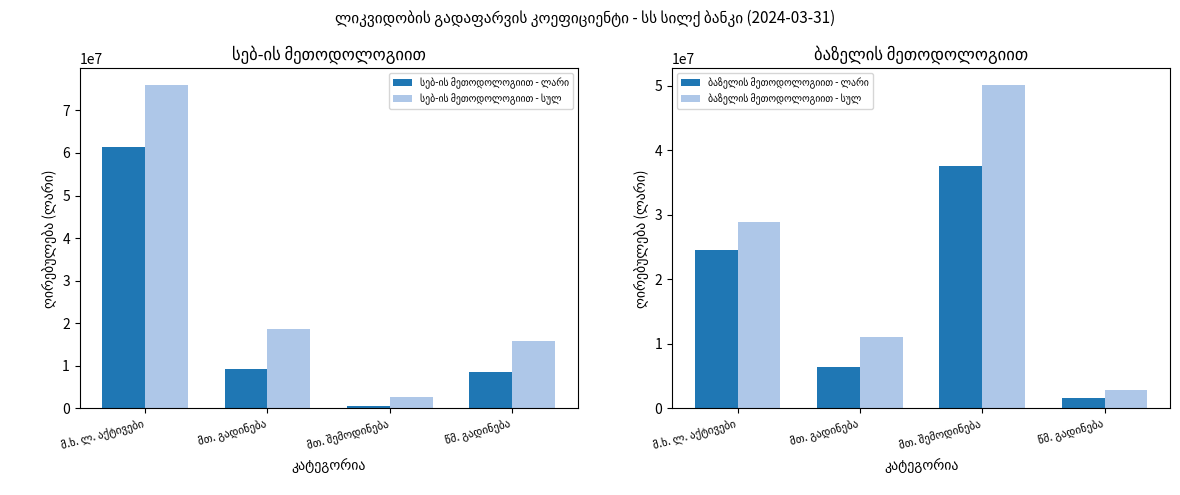

Is it true that სებ-ის მეთოდოლოგიით - ლარი equals 61328112.6 at მ.ხ. ლ. აქტივები?

True